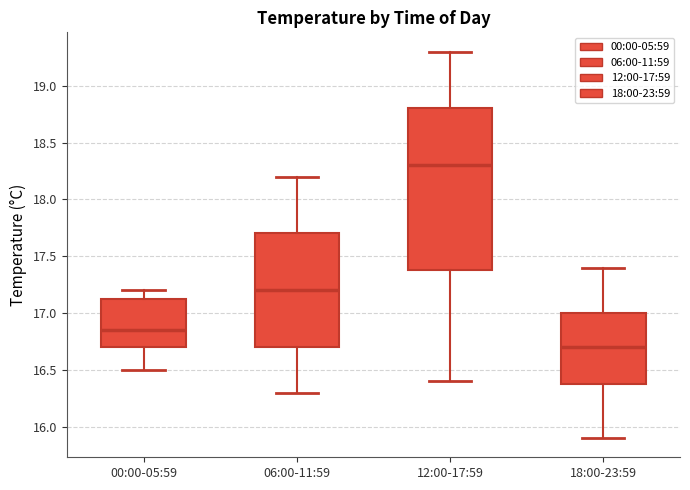

Which box has the highest median line?

12:00-17:59